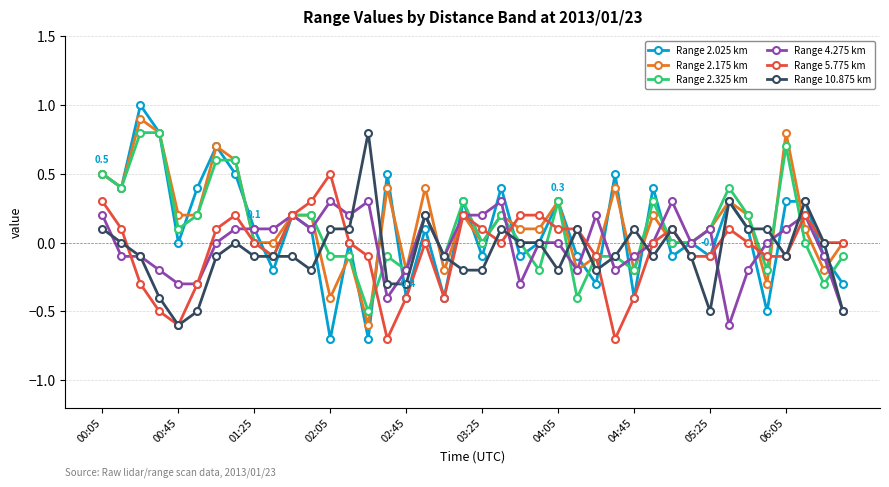

Which series has the widest spread of values?

Range 2.025 km